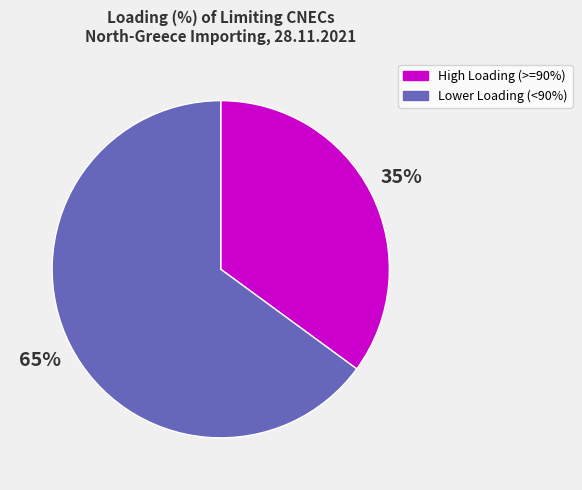

How many segments does this pie chart have?

2